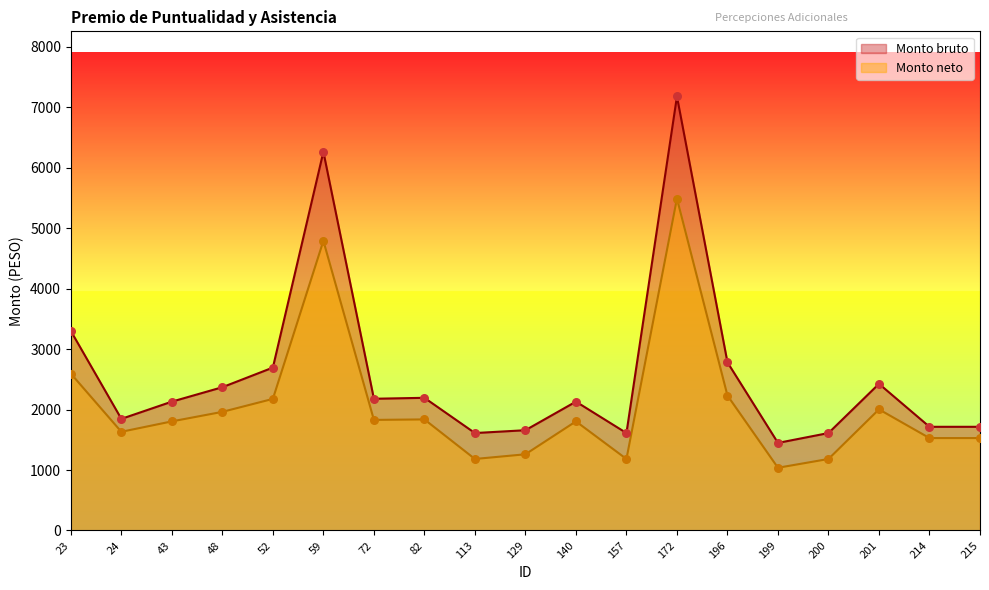

At which category is the sum across all series the highest?

172